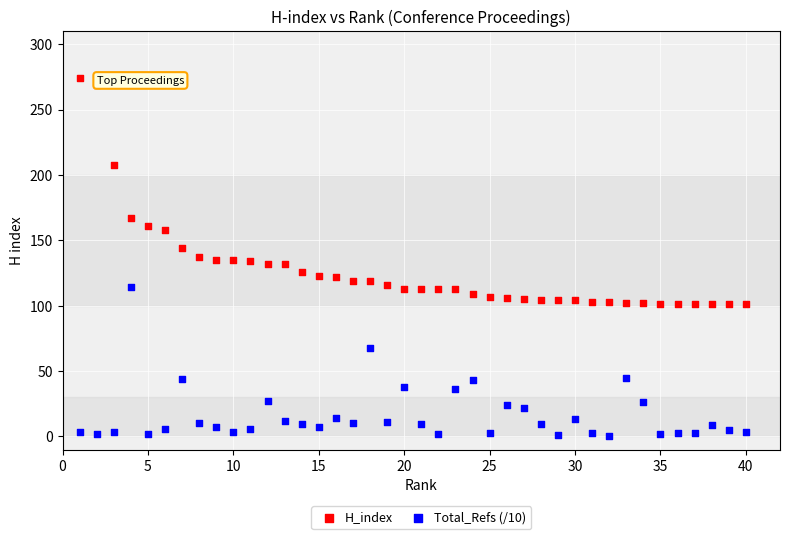

What is the X range (max minus min) for the scatter plot?

39.0